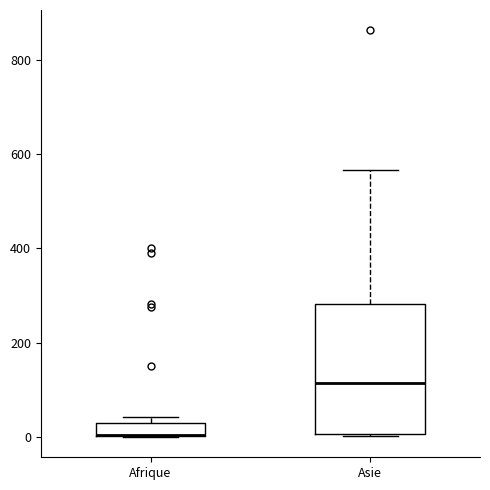

Where is the lower edge of the box for Asie on the y-axis? The values are not printed on the chart, so give them approximately, as read against the axis.

0